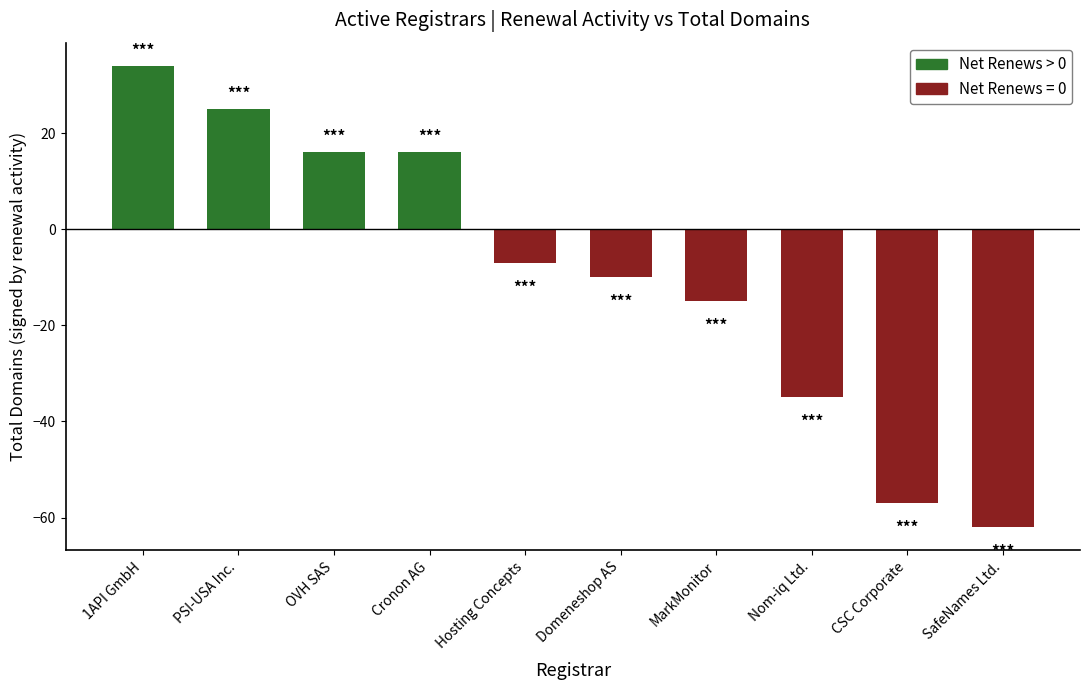

What is the value of the 3rd bar from the left?

16